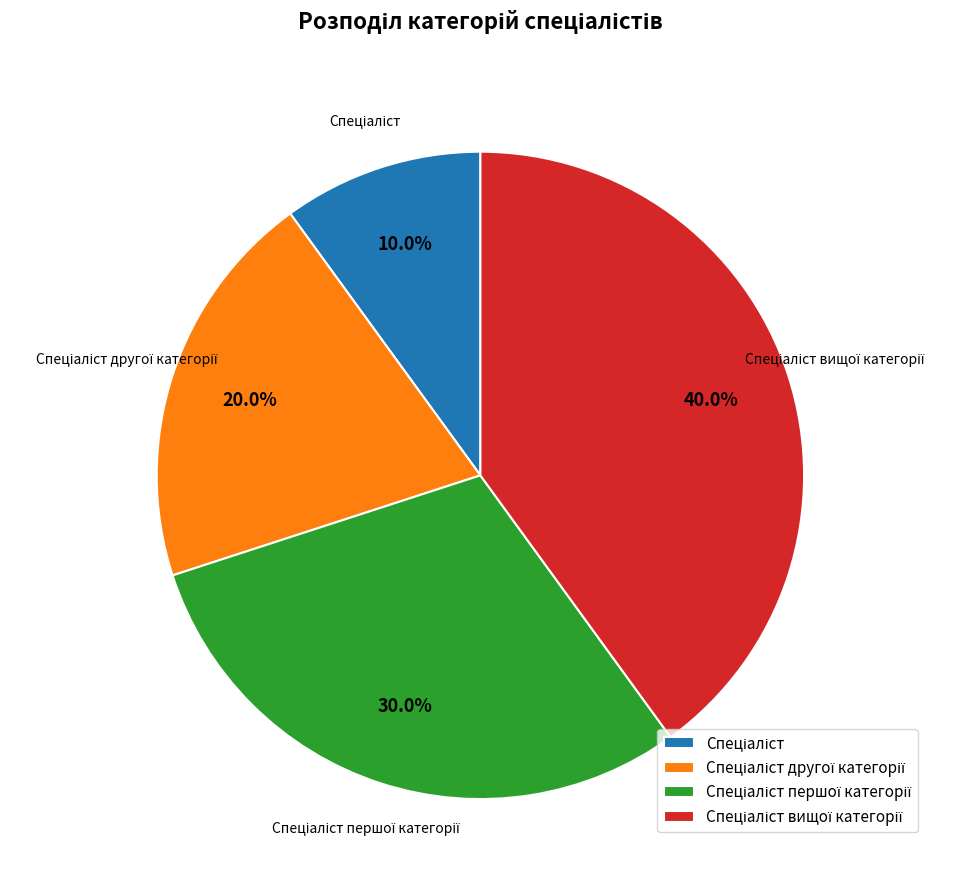

Does any single category account for the majority?

No